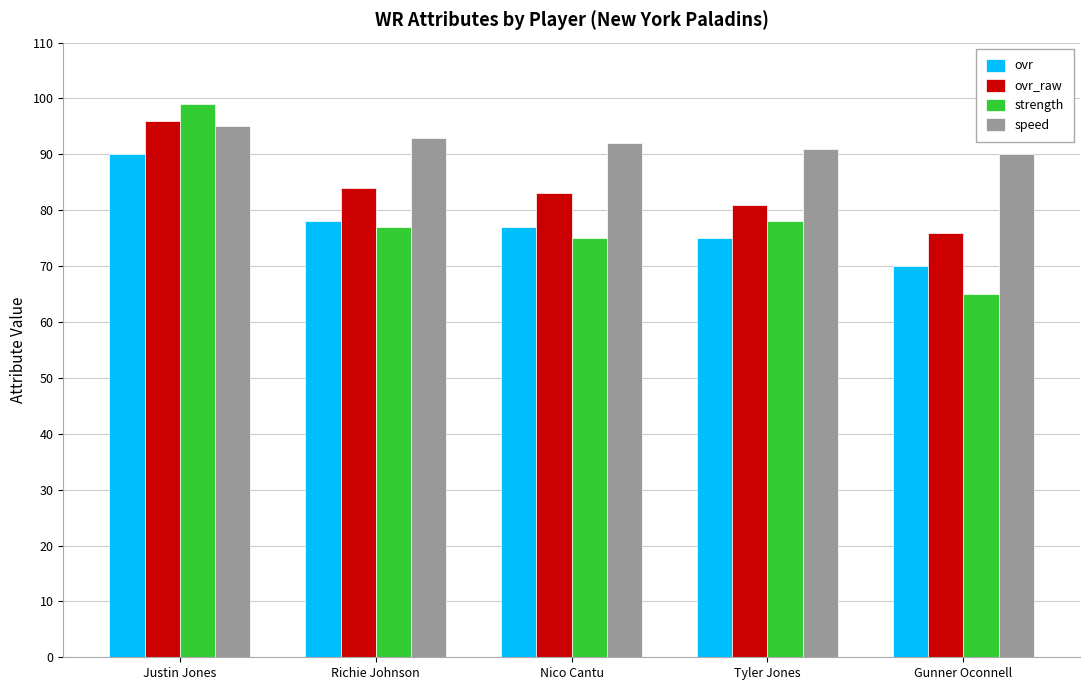

What is the sum of the ovr values at Tyler Jones and Gunner Oconnell?

145